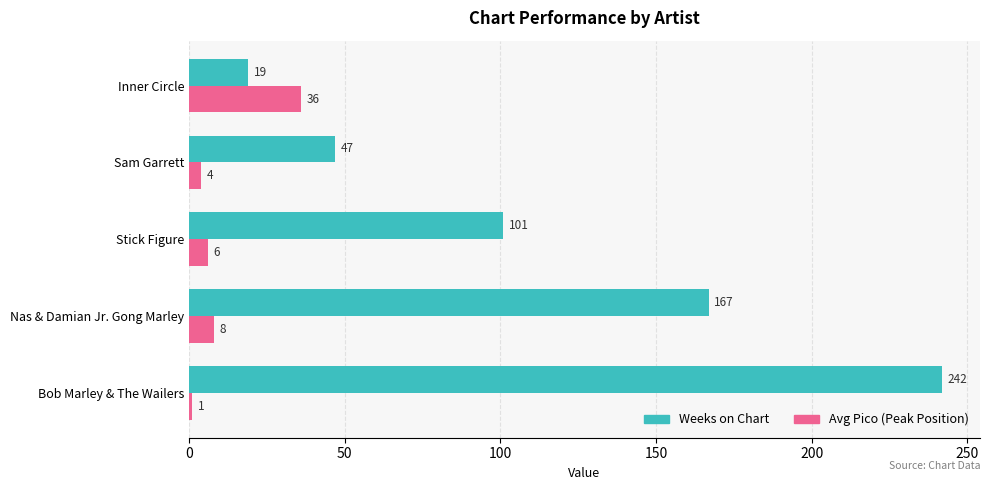

True or false: Avg Pico (Peak Position) has a value of 8 at Nas & Damian Jr. Gong Marley.

True